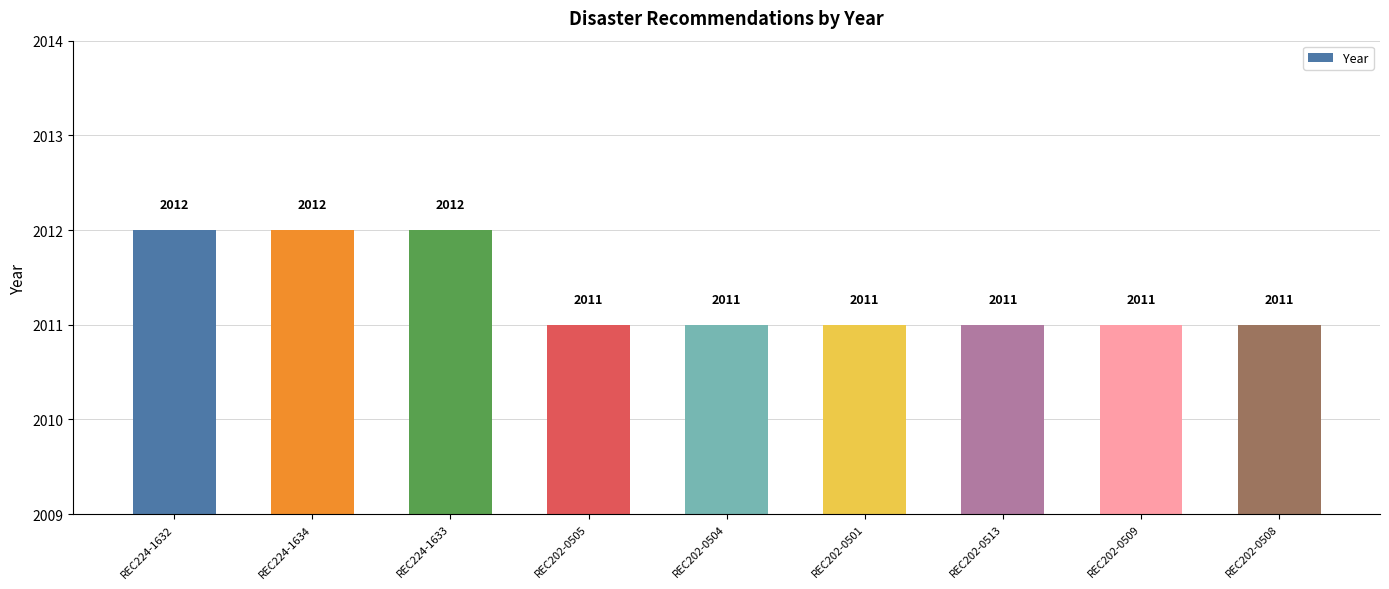

What is the maximum value shown in the chart?

2012